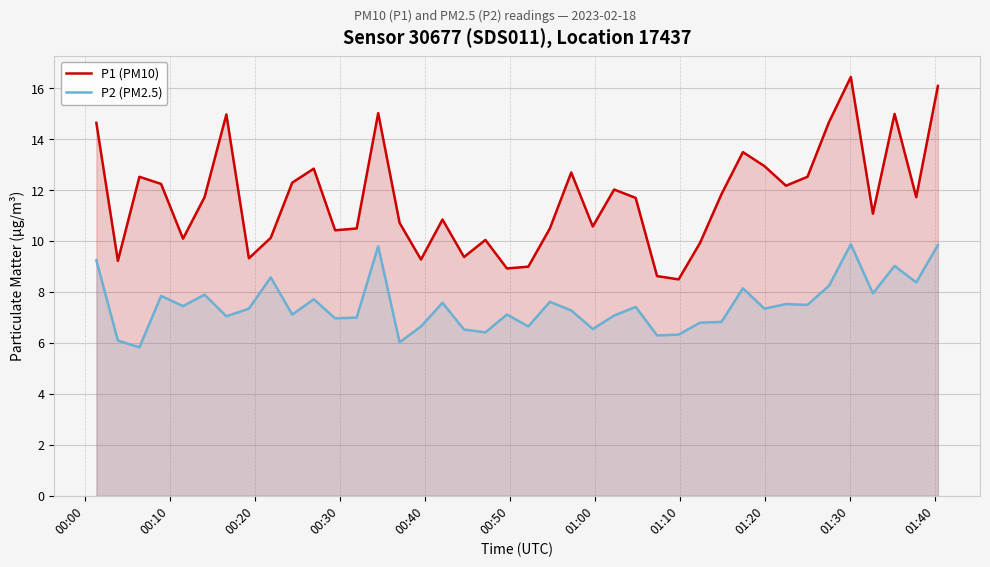

Which series has the widest spread of values?

P1 (PM10)